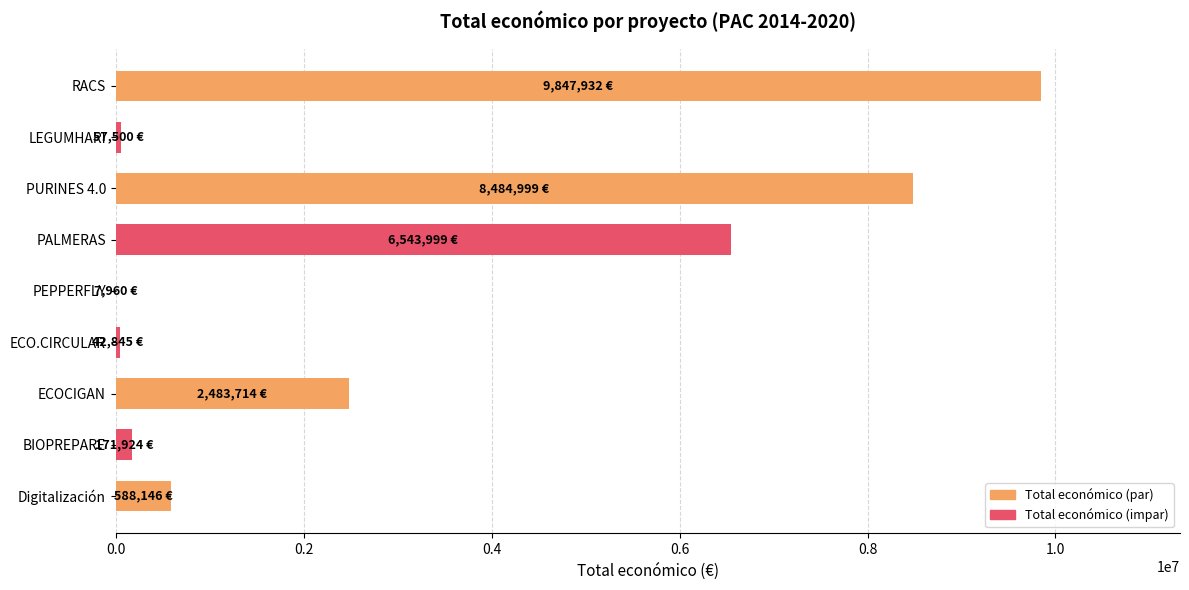

True or false: the data shows 2483714 at ECOCIGAN.

True